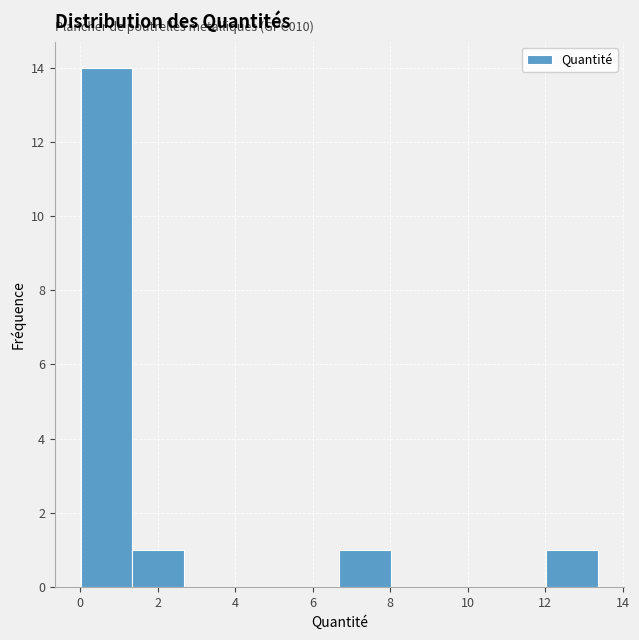

Which range on the x-axis has the tallest bar?

0.0 to 1.4